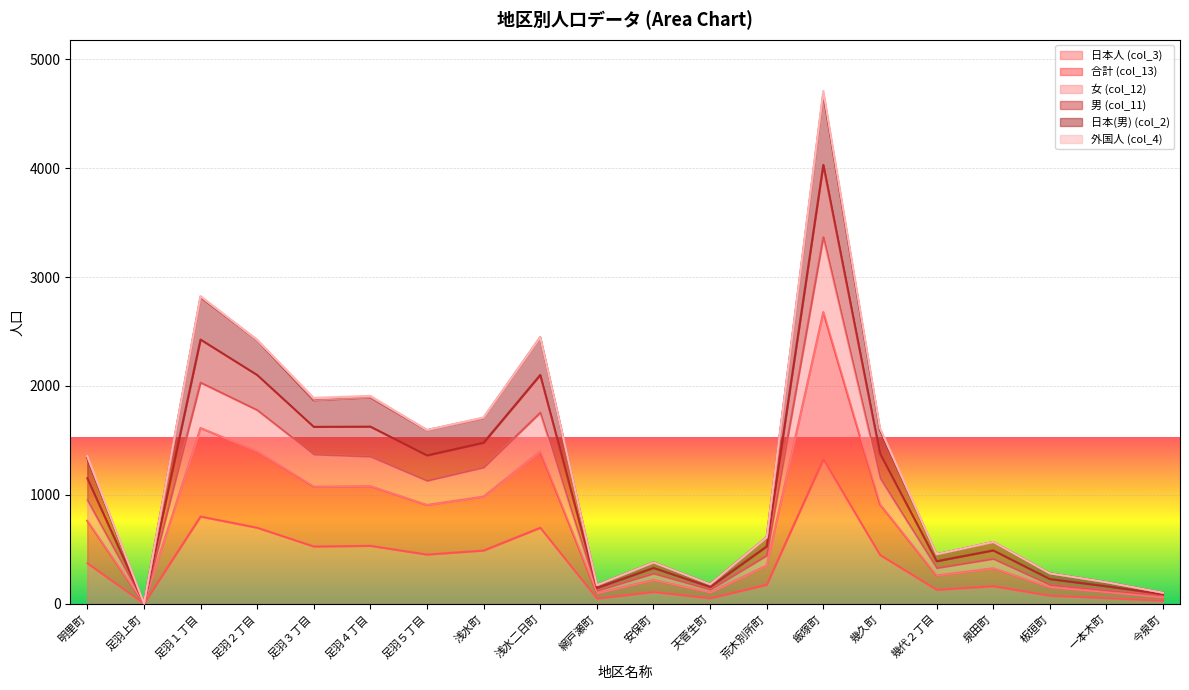

Which category has the highest value in the 日本人 (col_3) series?

飯塚町